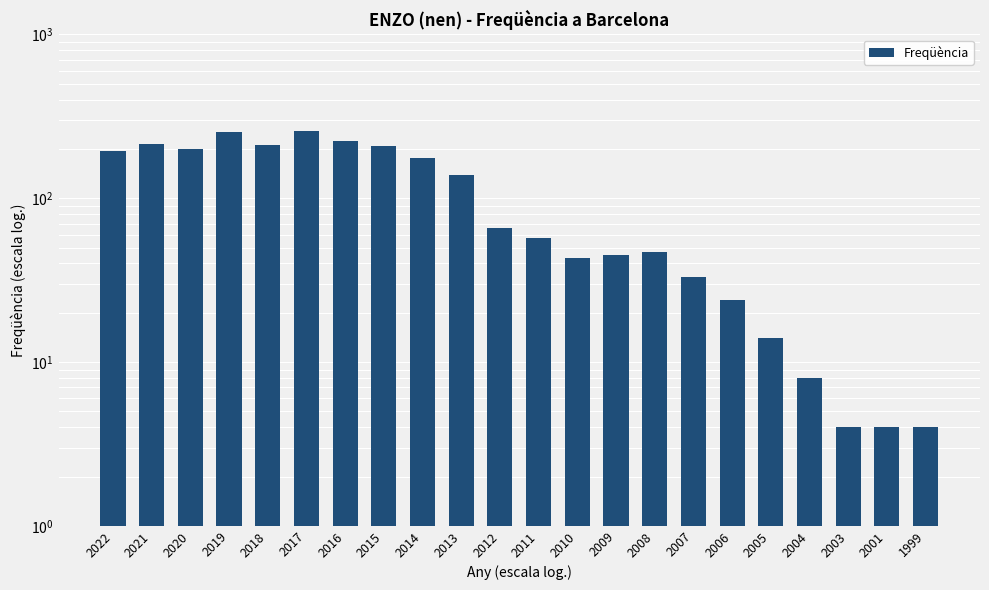

List the labels in order of value, largest first.

2017, 2019, 2016, 2021, 2018, 2015, 2020, 2022, 2014, 2013, 2012, 2011, 2008, 2009, 2010, 2007, 2006, 2005, 2004, 2003, 2001, 1999